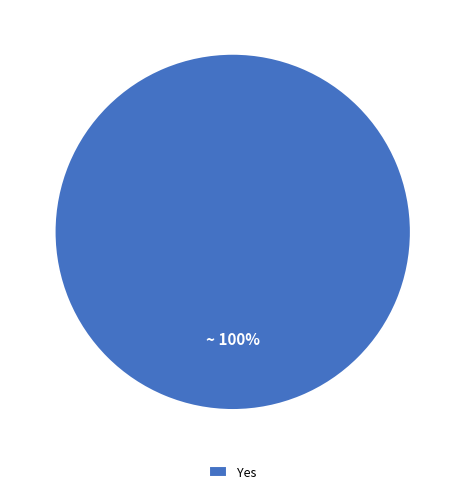

Rank the categories by value from lowest to highest.

Yes